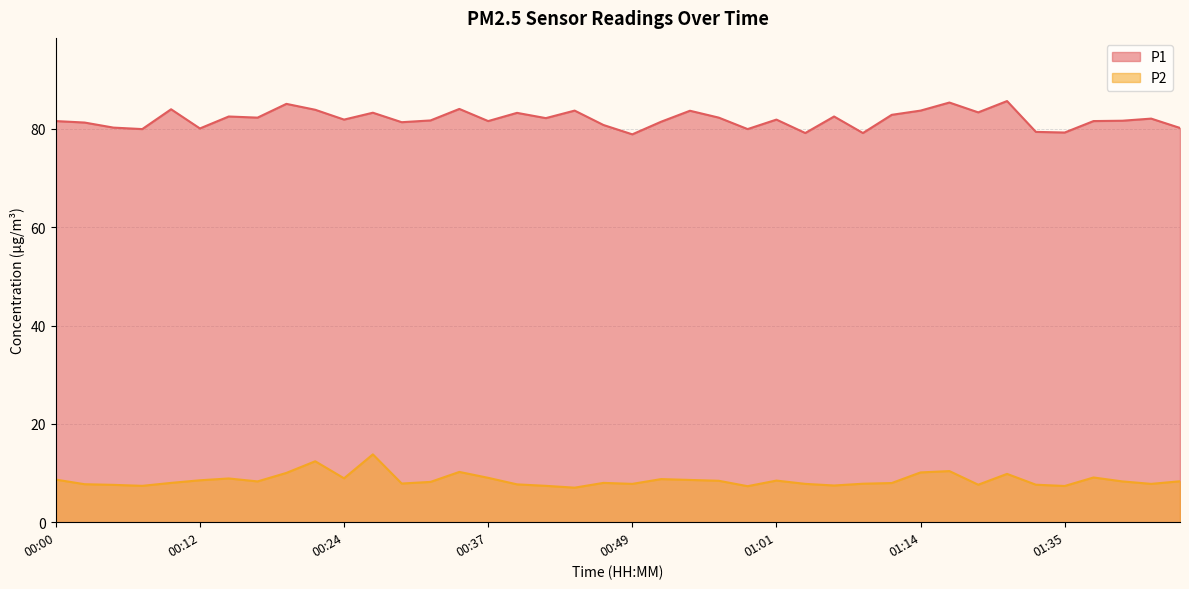

How many data points in P2 are less than 8?

17